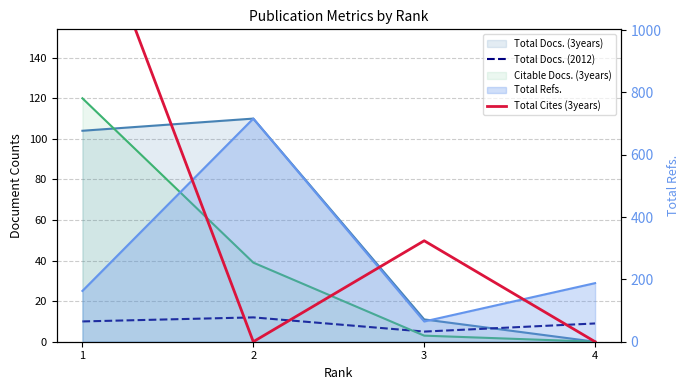

How many interior local valleys does the Total Cites (3years) series have?

1